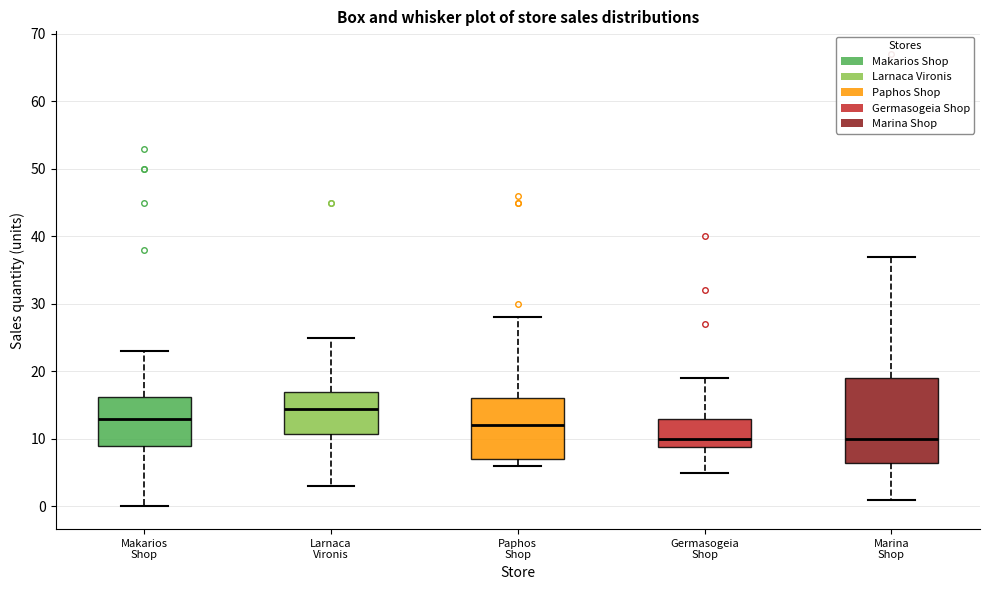

Reading left to right, read every box against the y-axis: the position of its median line, the range the box covers, and the ends of its whiskers. The values are not printed on the chart, so give them approximately, as read against the axis.

Makarios Shop: median 13, box 9 to 16, whiskers 0 to 23
Larnaca Vironis: median 15, box 11 to 17, whiskers 3 to 25
Paphos Shop: median 12, box 7 to 16, whiskers 6 to 28
Germasogeia Shop: median 10, box 9 to 13, whiskers 5 to 19
Marina Shop: median 10, box 7 to 19, whiskers 1 to 37